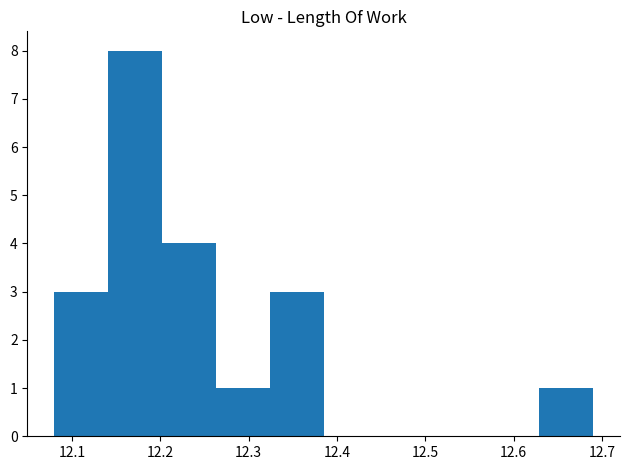

How tall is the bar that spans 12.202 to 12.263 on the x-axis? Neither the bar edges nor the heights are printed on the chart, so give them approximately, as read against the axes.

4